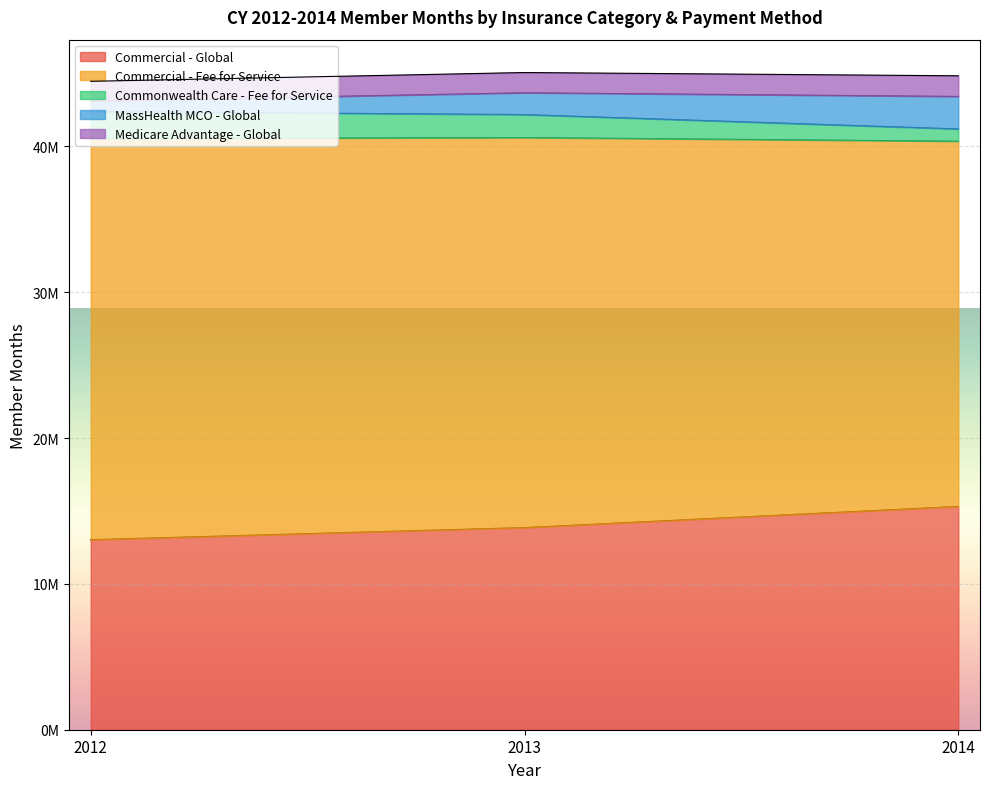

What is the average value of the Medicare Advantage - Global series?

1384605.7